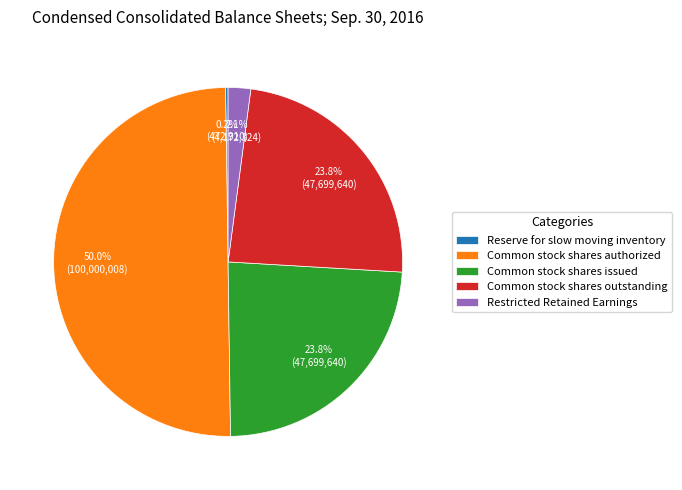

Does Common stock shares issued account for over 50% of the chart?

No